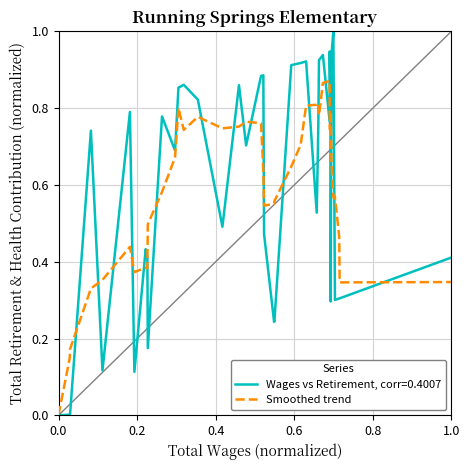

What is the difference between the second highest and second lowest values?

0.7